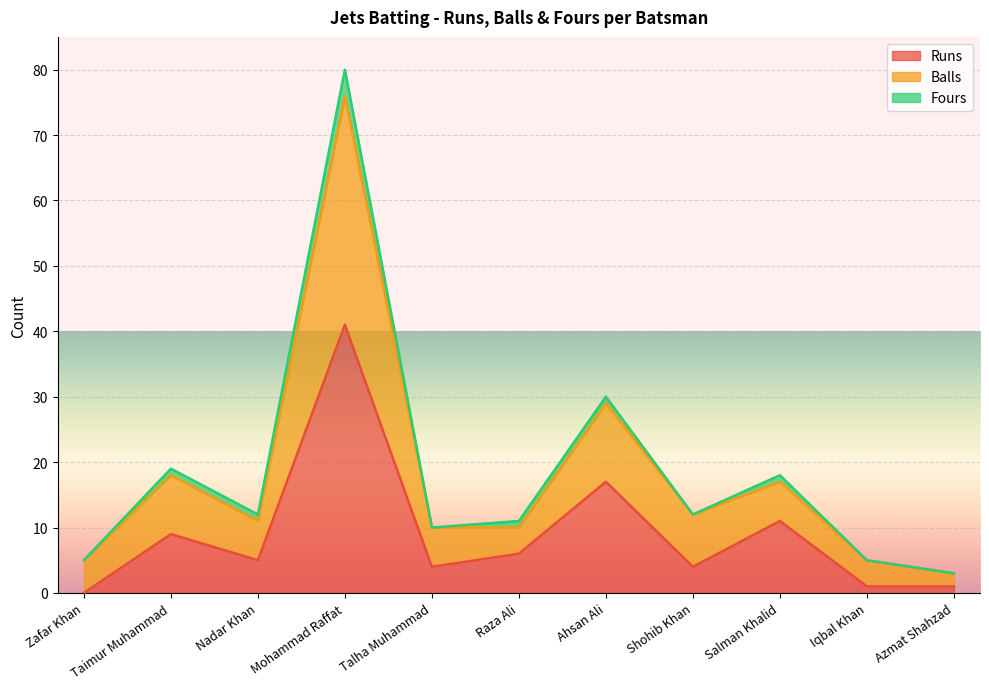

Which label corresponds to the smallest value in the chart?

Zafar Khan